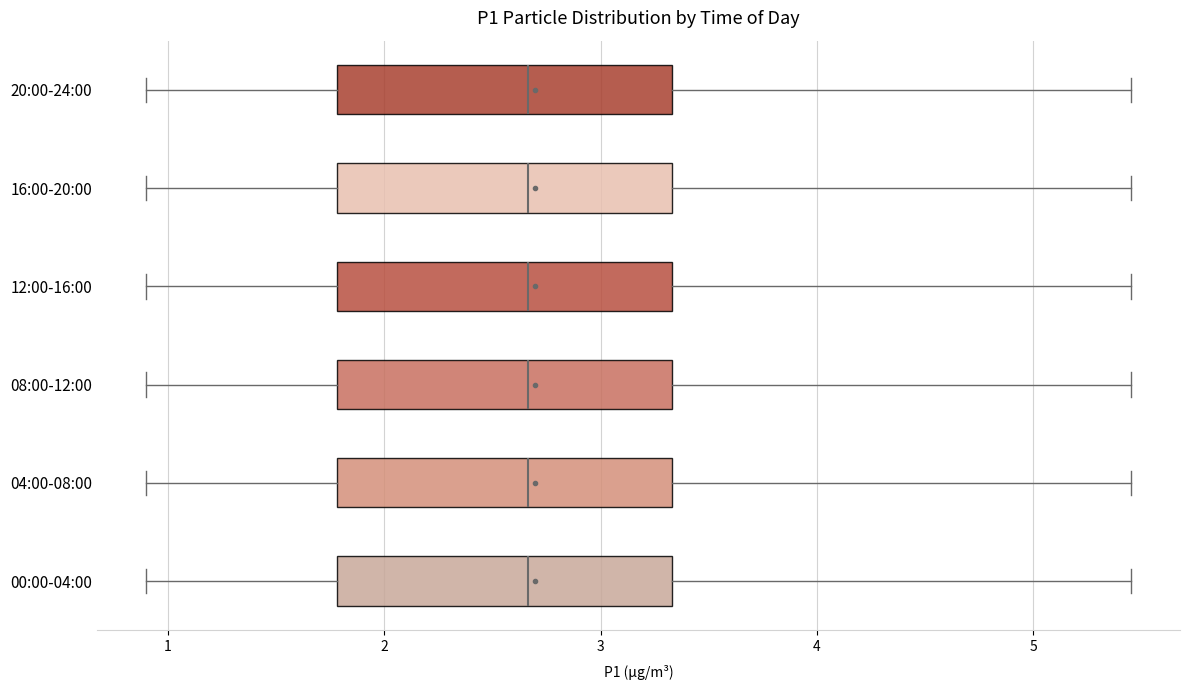

Where does the left whisker of the box for 12:00-16:00 end on the x-axis? The values are not printed on the chart, so give them approximately, as read against the axis.

0.9